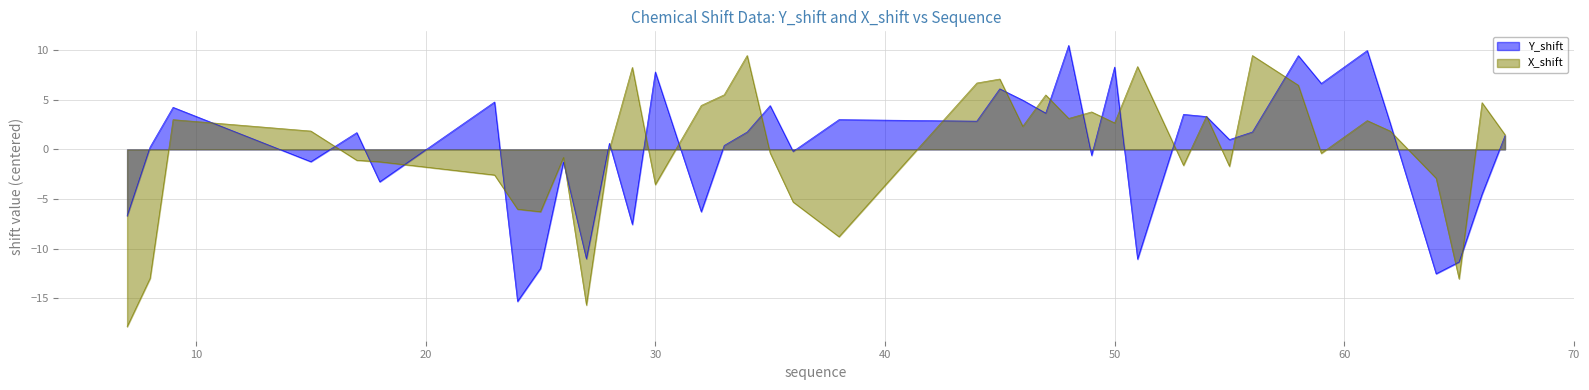

Which series has the widest spread of values?

X_shift